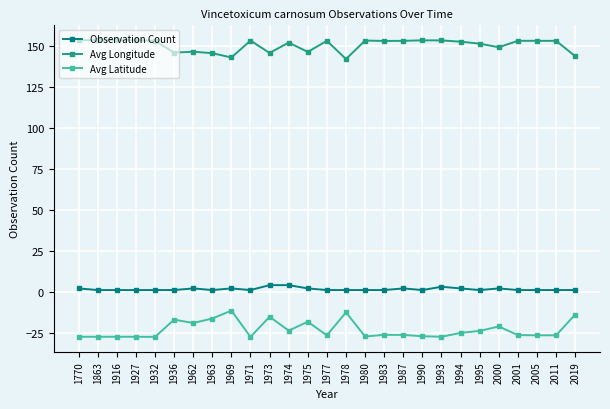

Rank the series at 1980 from lowest to highest value.

Avg Latitude, Observation Count, Avg Longitude